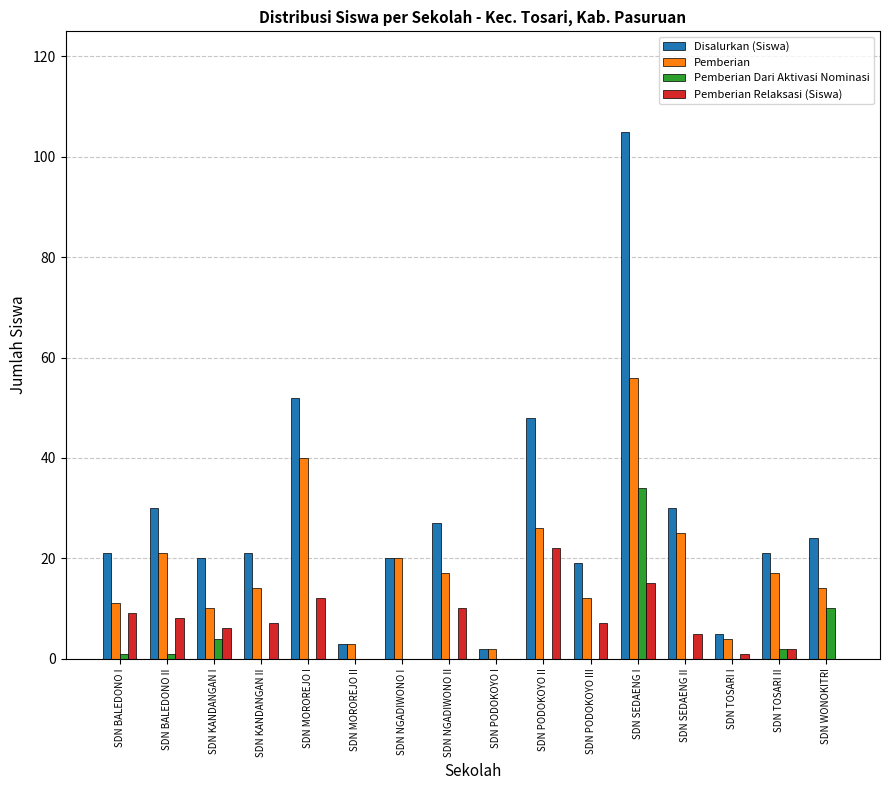

At which category is the sum across all series the highest?

SDN SEDAENG I